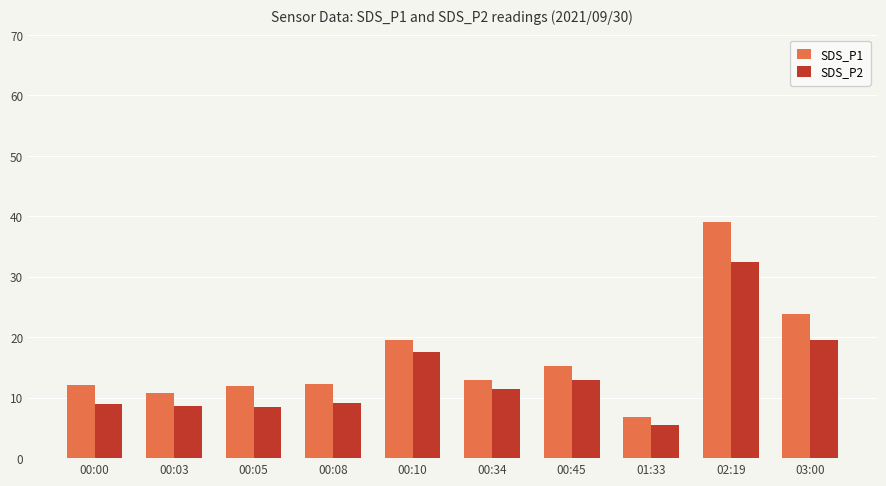

What is the label of the 2nd bar from the right?

02:19